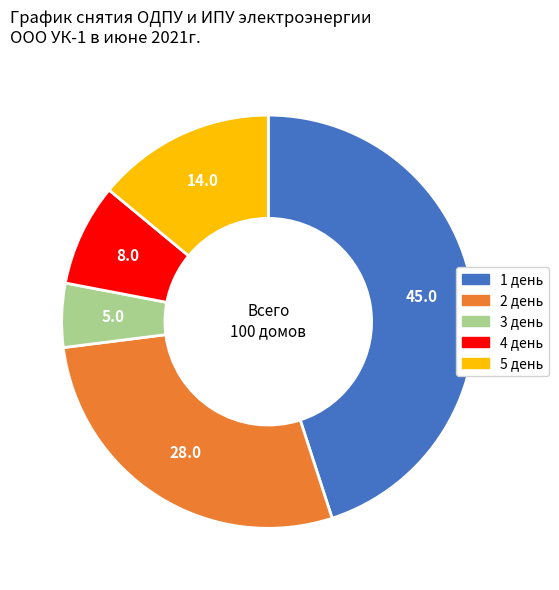

Rank the categories by value from highest to lowest.

1 день, 2 день, 5 день, 4 день, 3 день